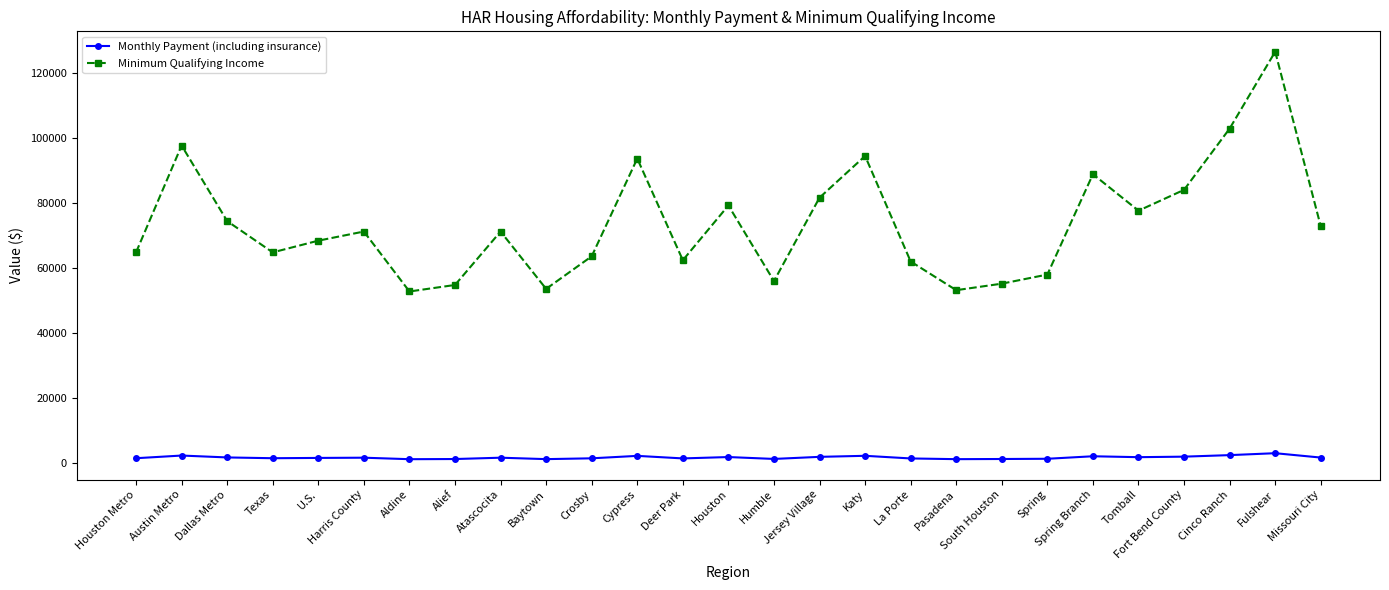

What is the total value across all series at Houston Metro?

66420